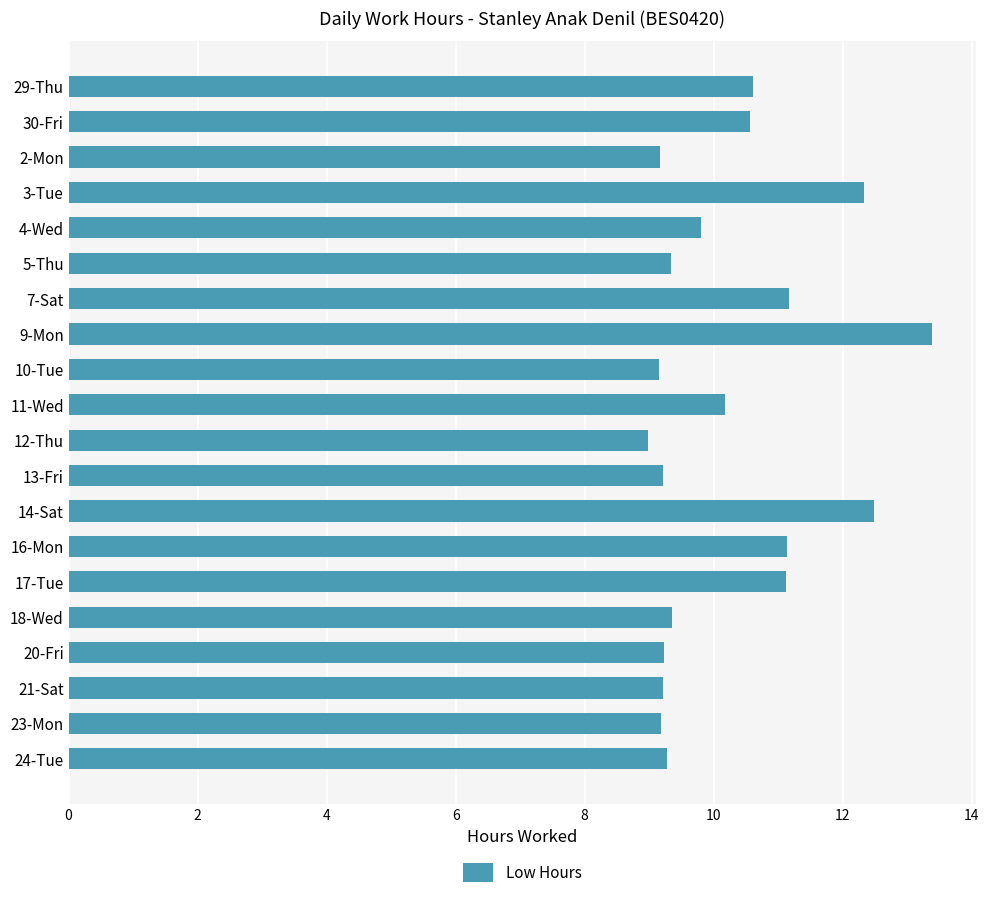

Count the number of categories in the chart.

20